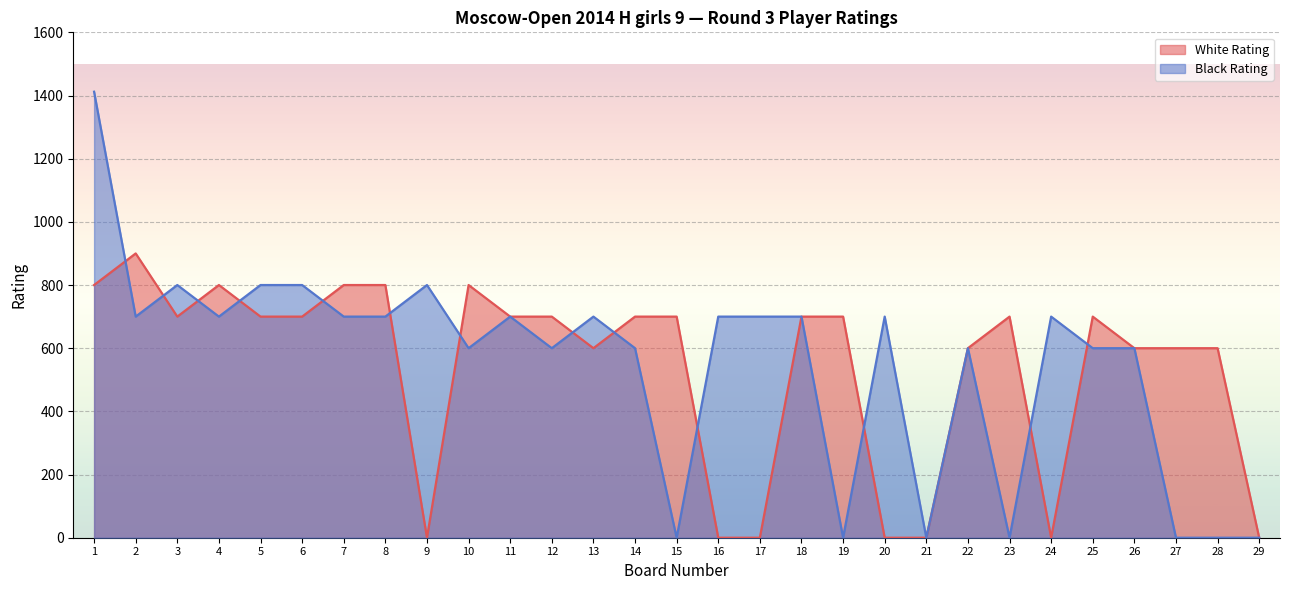

List the series in order of their peak value, highest first.

Black Rating, White Rating